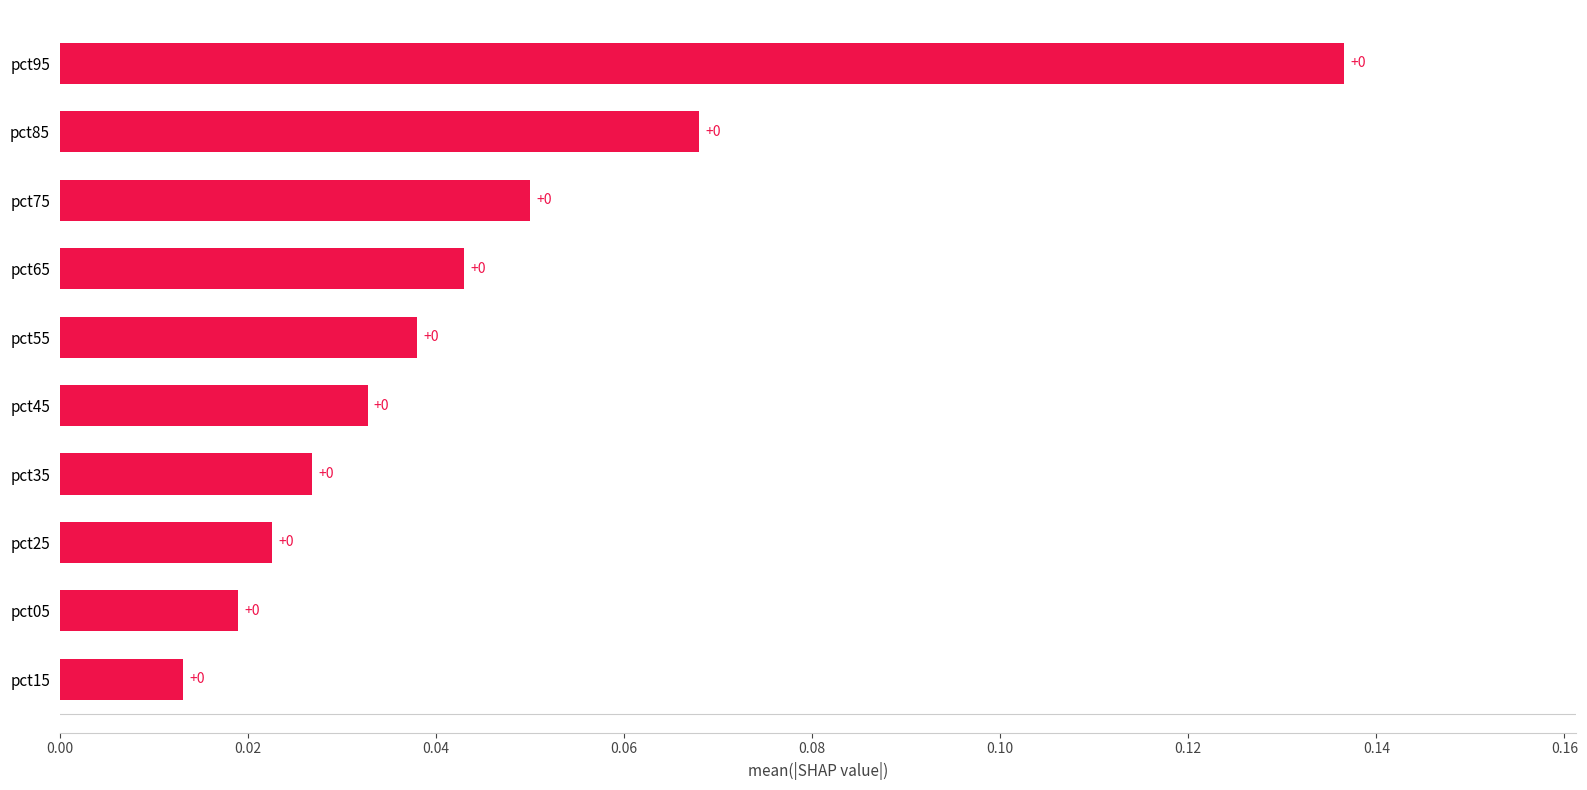

How many bars are there in total?

10